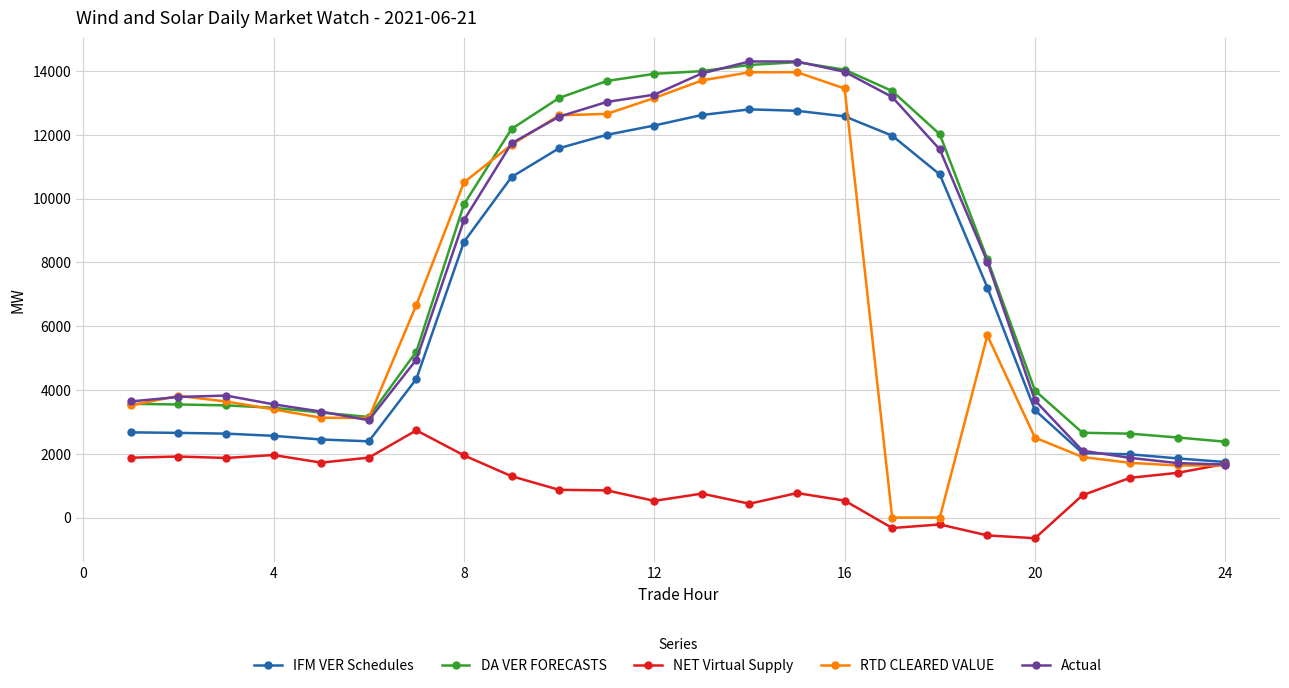

True or false: DA VER FORECASTS and RTD CLEARED VALUE intersect in this chart.

True